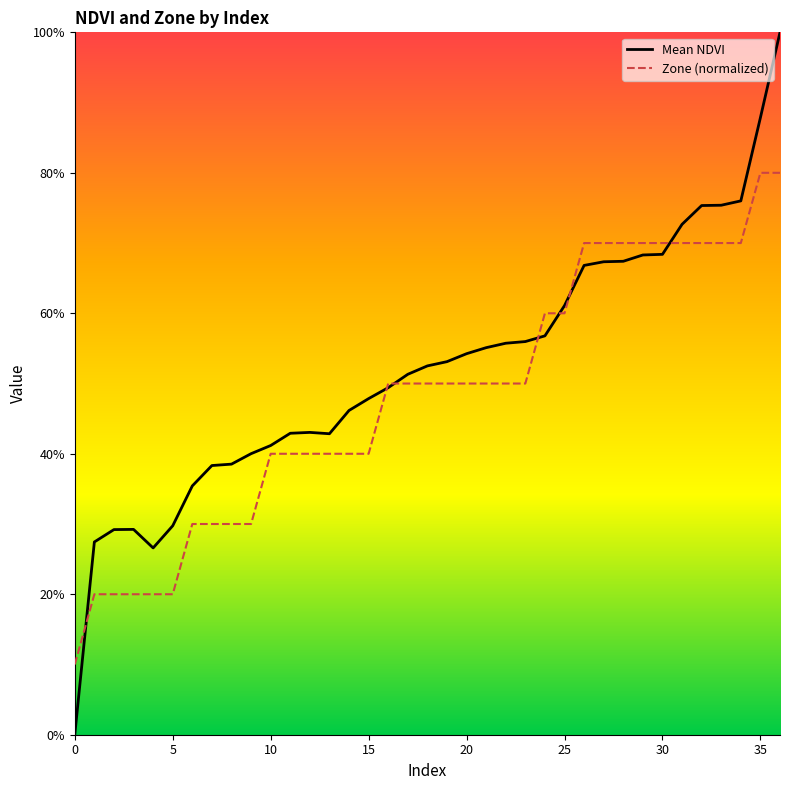

How many Zone (normalized) values are between 0 and 1?

37